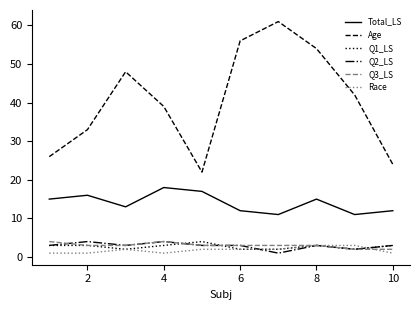

Which series has the largest range (max minus min)?

Age